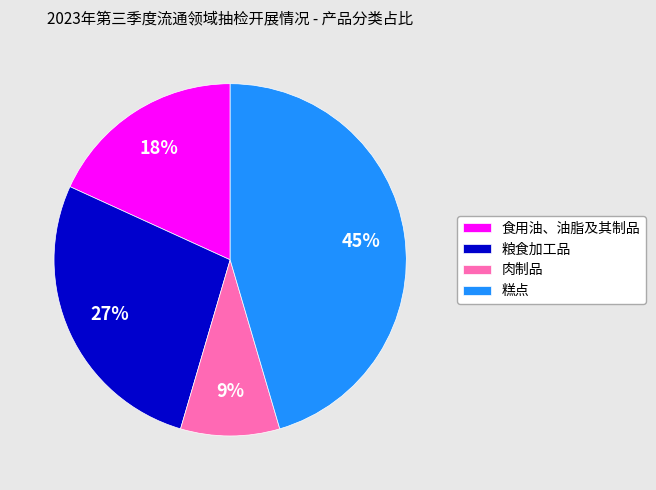

Does 食用油、油脂及其制品 account for over 50% of the chart?

No